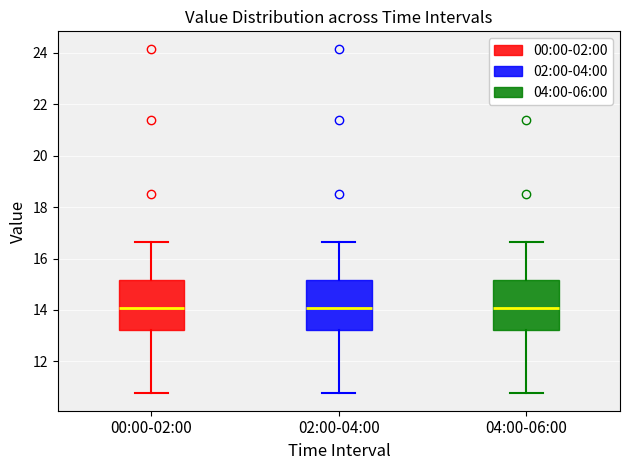

Where does the lower whisker of the box for 04:00-06:00 end on the y-axis? The values are not printed on the chart, so give them approximately, as read against the axis.

10.8